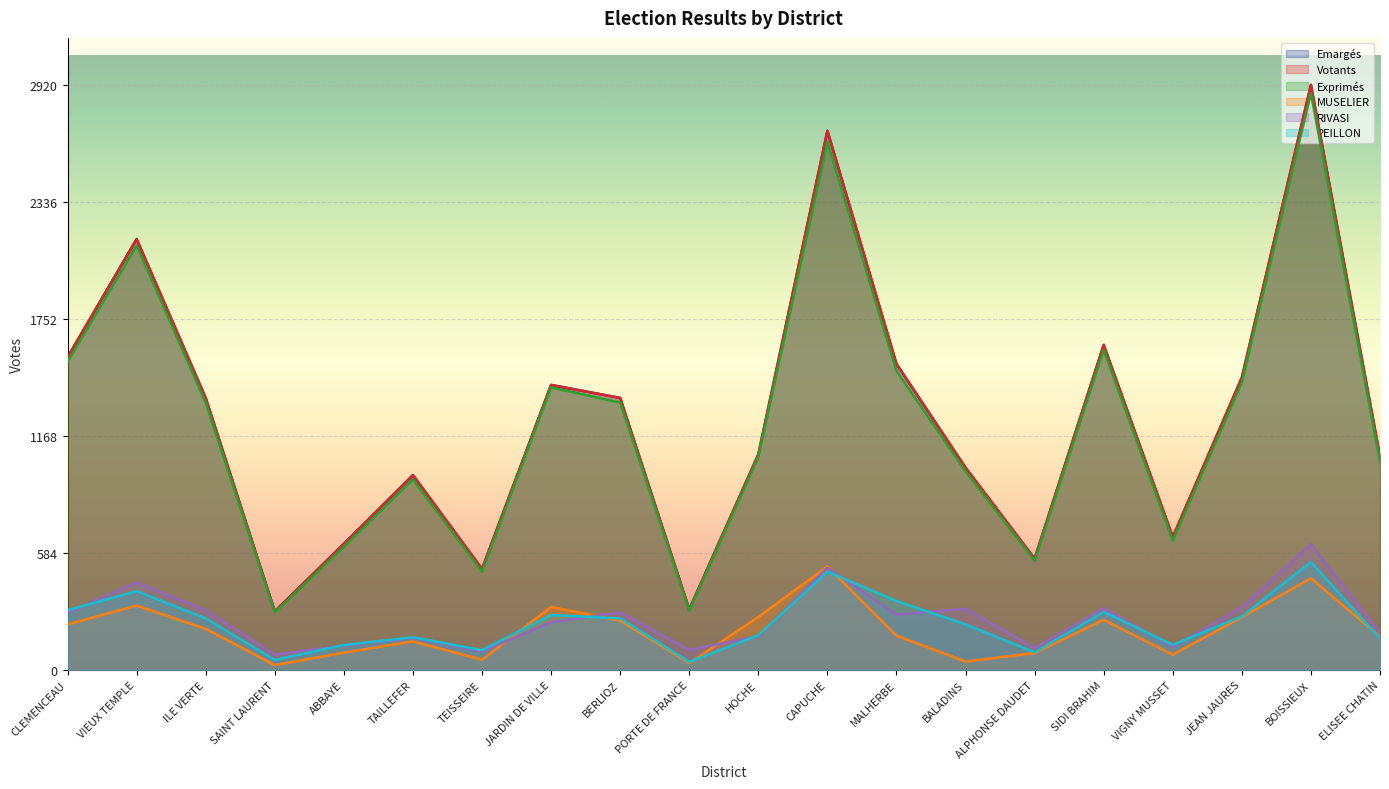

Which series has the largest total across all categories?

Votants